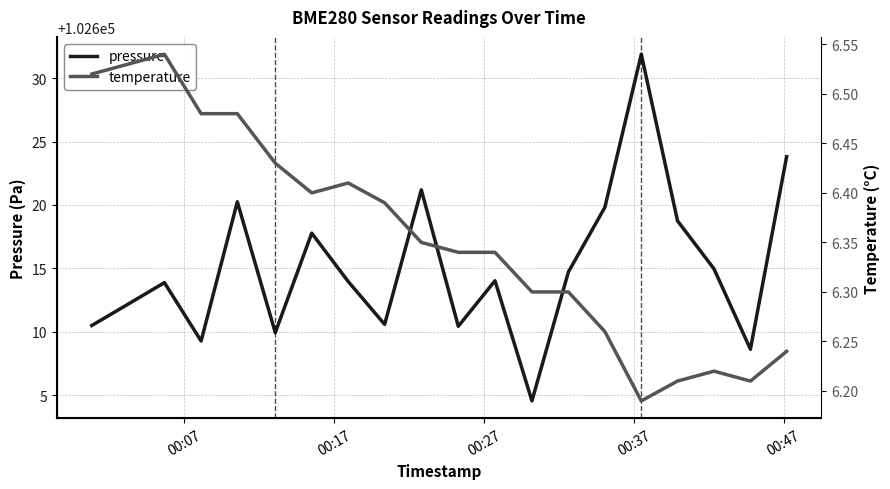

True or false: pressure and temperature intersect in this chart.

False